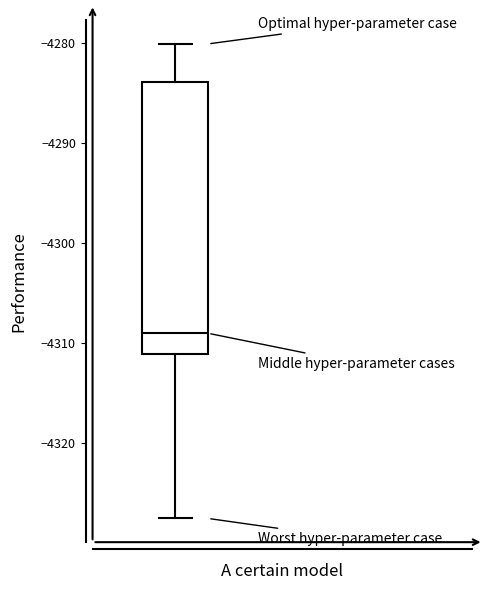

Read this box plot against the y-axis: the position of the median line, the range covered by the box, and the ends of both whiskers. The values are not printed on the chart, so give them approximately, as read against the axis.

median -4309, box -4311 to -4284, whiskers -4328 to -4280